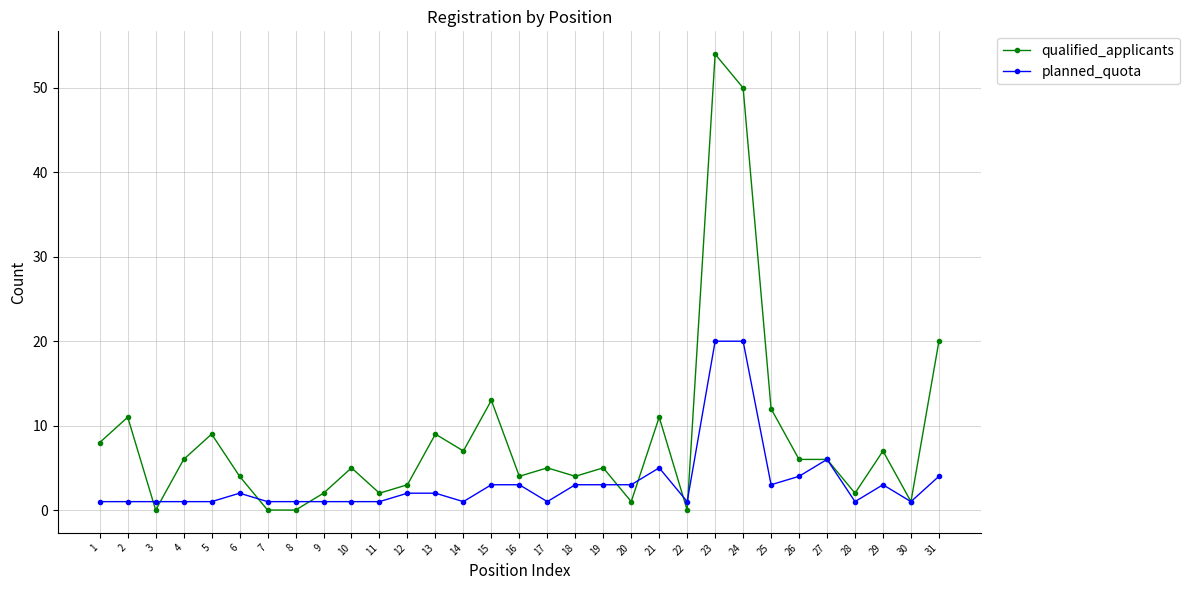

Is this an area chart (filled region under the line)?

No